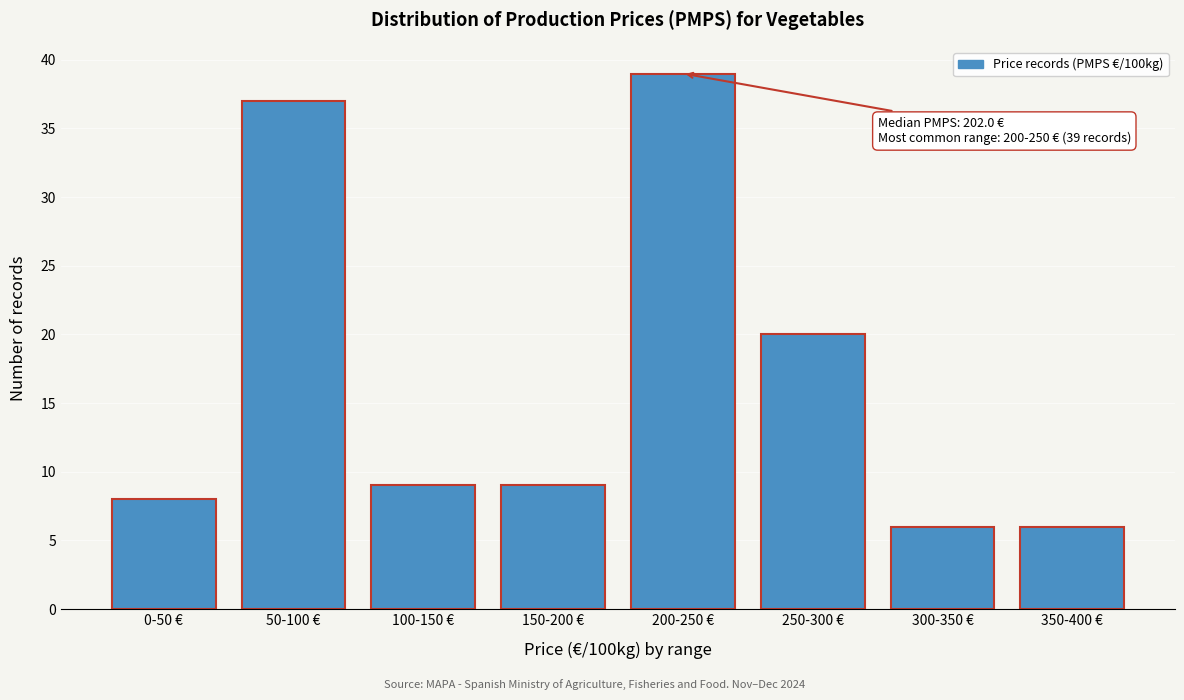

Reading left to right, list all the values displayed in this chart.

8	37	9	9	39	20	6	6